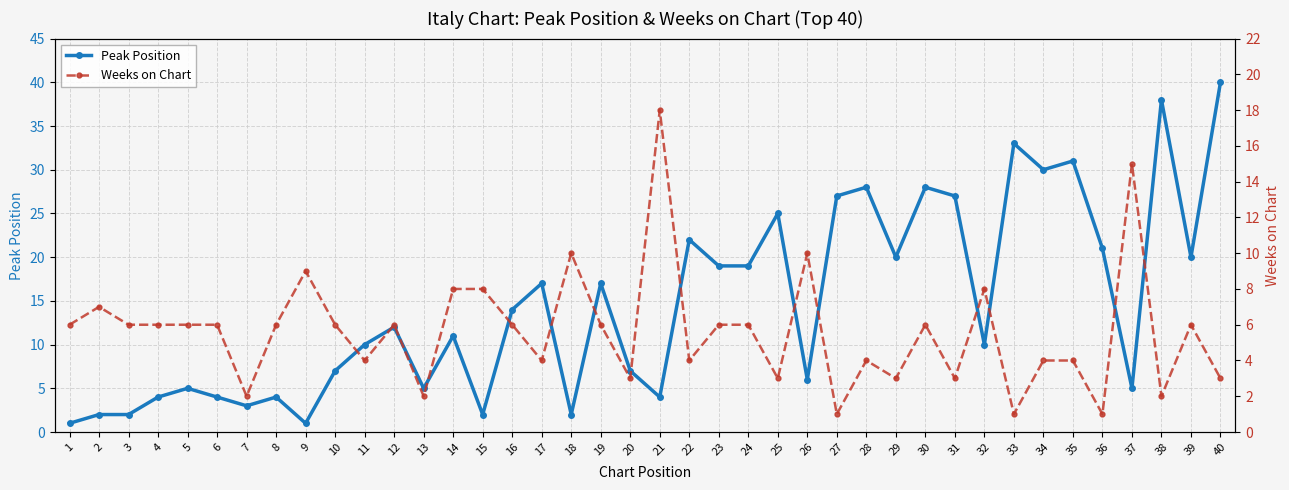

The value of Peak Position at 9 is 1. True or false?

True